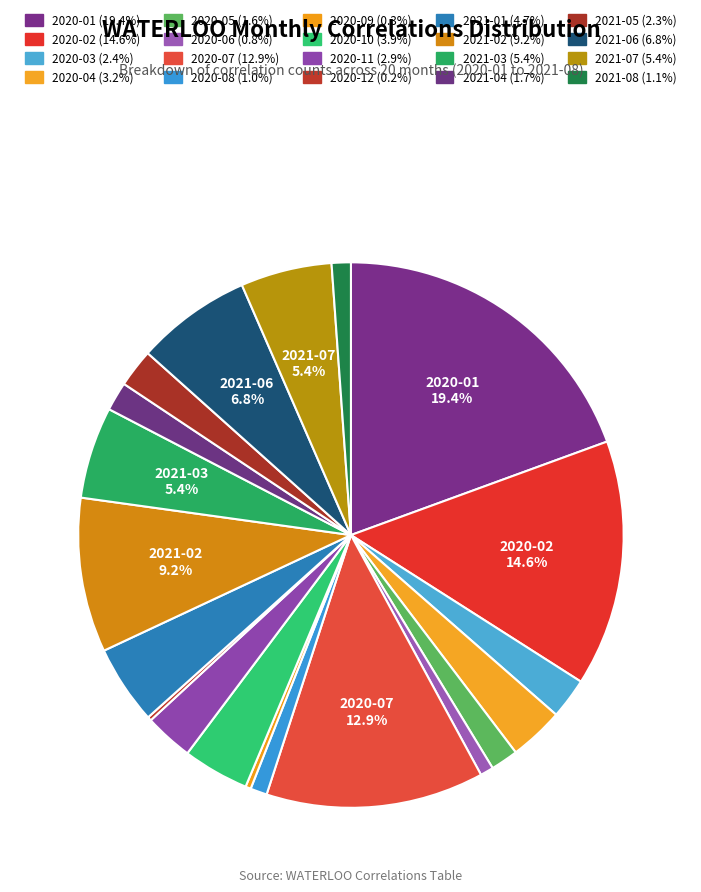

Which has a higher value, 2021-05 or 2020-01?

2020-01